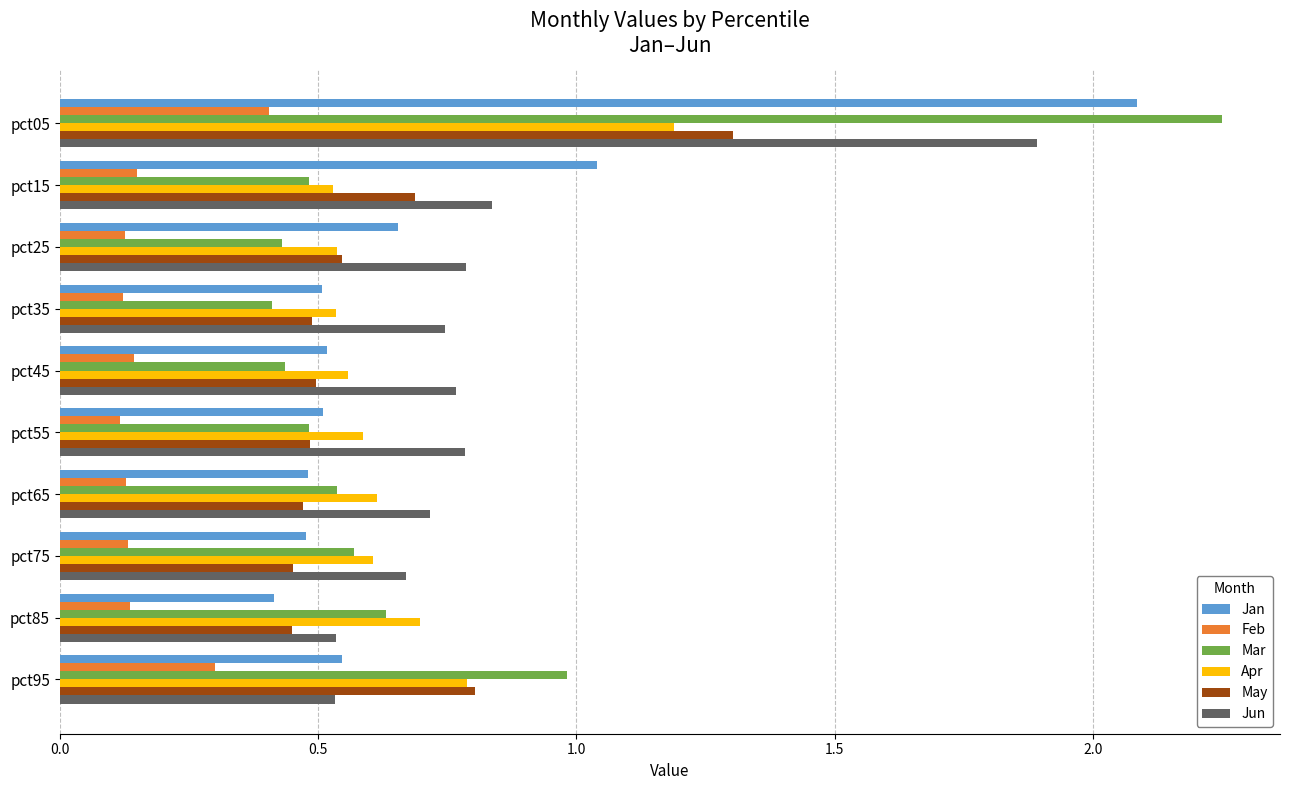

Which series has the widest spread of values?

Mar